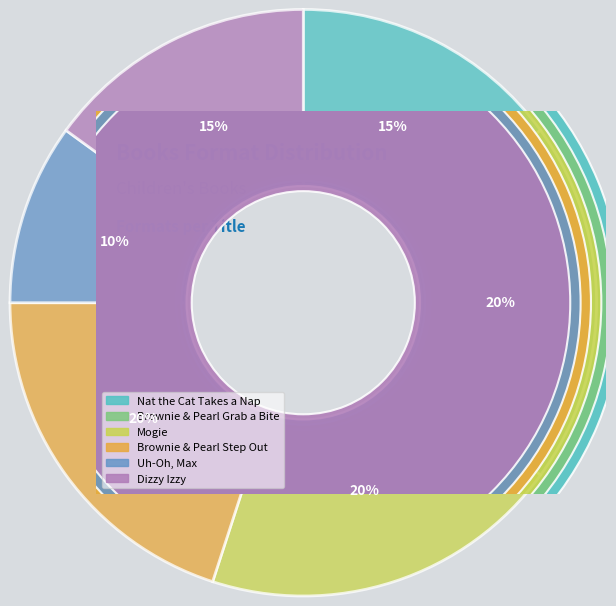

What percentage is NOT represented by Brownie & Pearl Grab a Bite?

80.0%